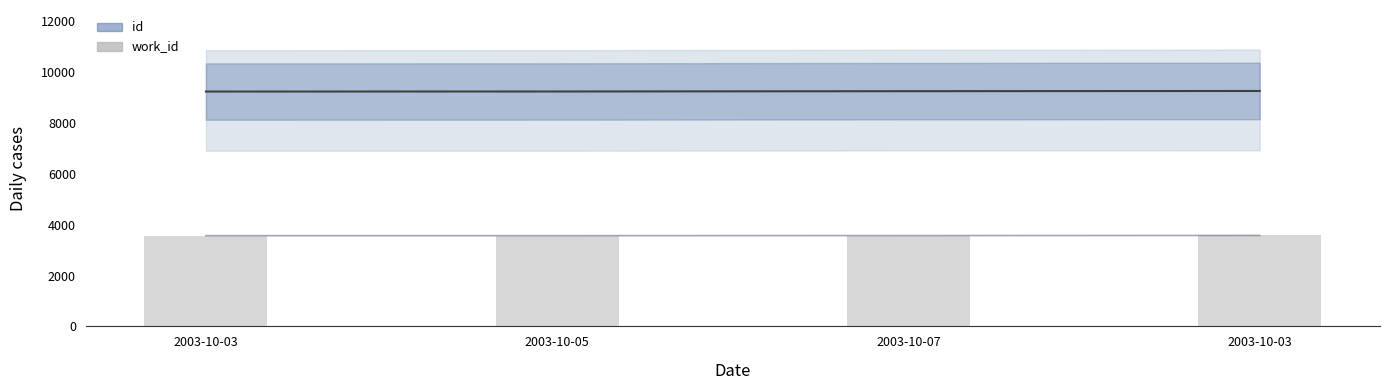

What is the highest value of the id series?

9258